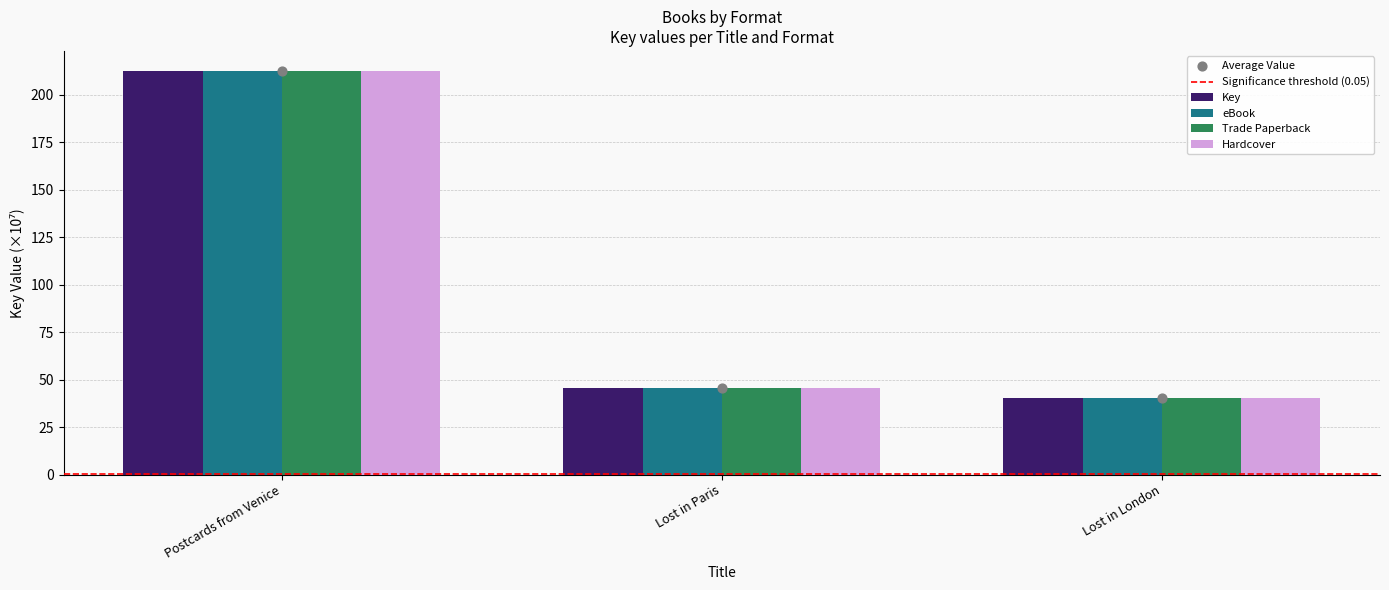

What are all the series names shown in the legend?

Key, eBook, Trade Paperback, Hardcover